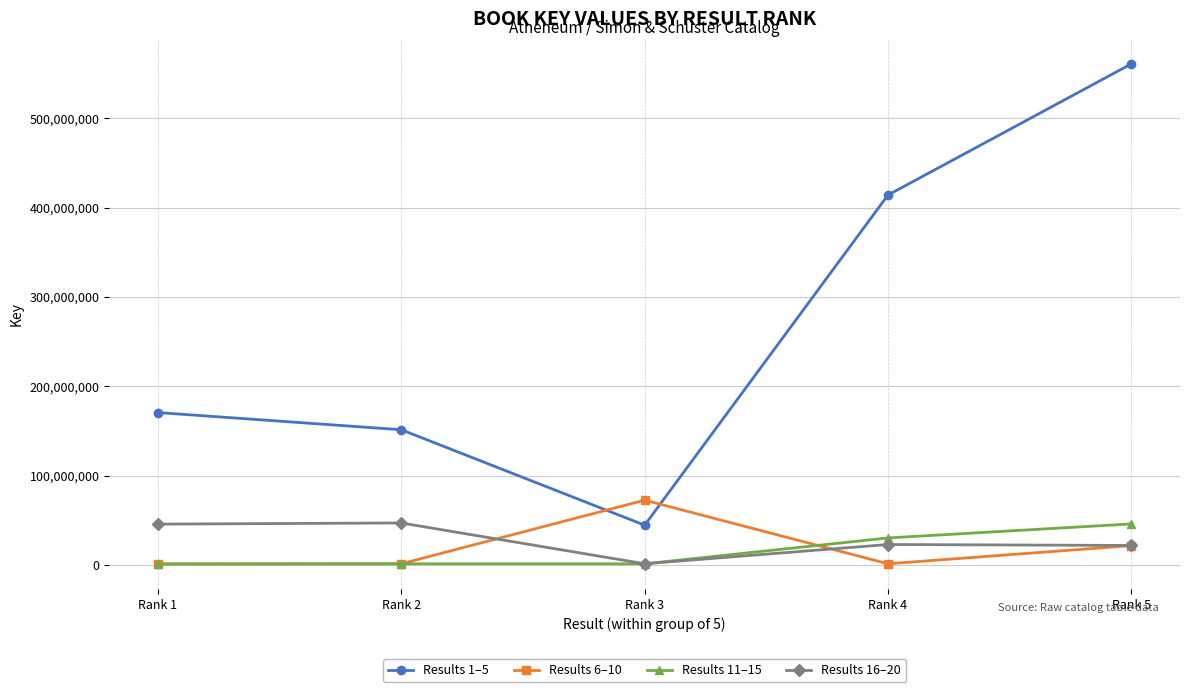

How many categories are shown in the chart?

5